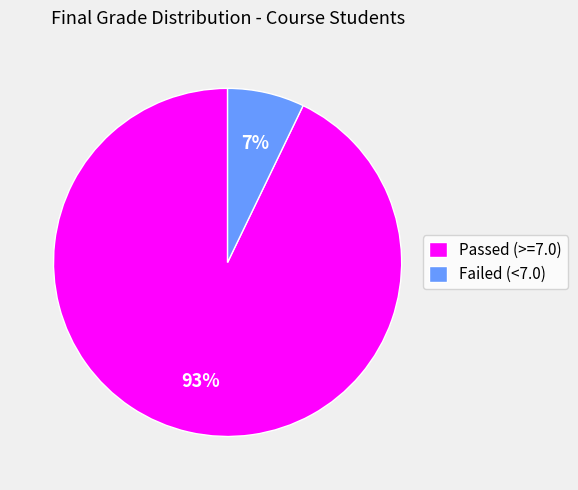

Rank the categories by value from lowest to highest.

Failed (<7.0), Passed (>=7.0)